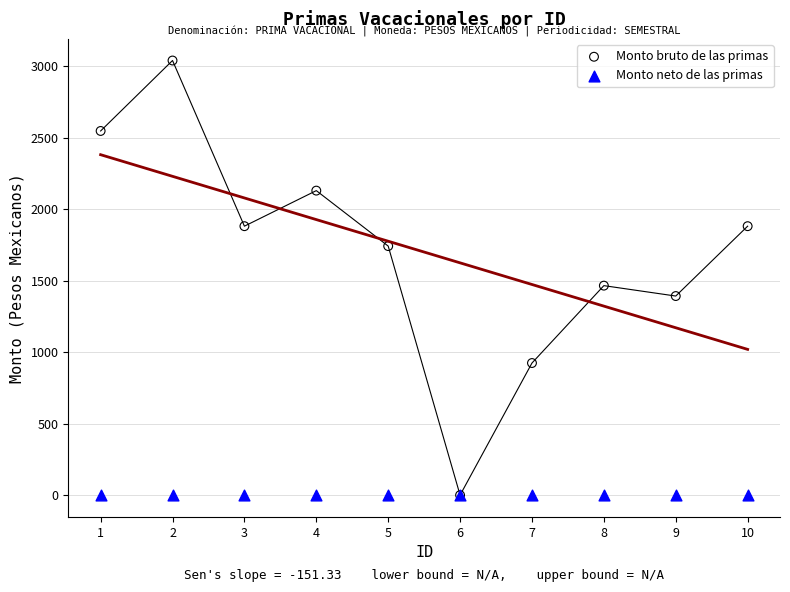

Across all series, what Y value is closest to 1520?

1465.5